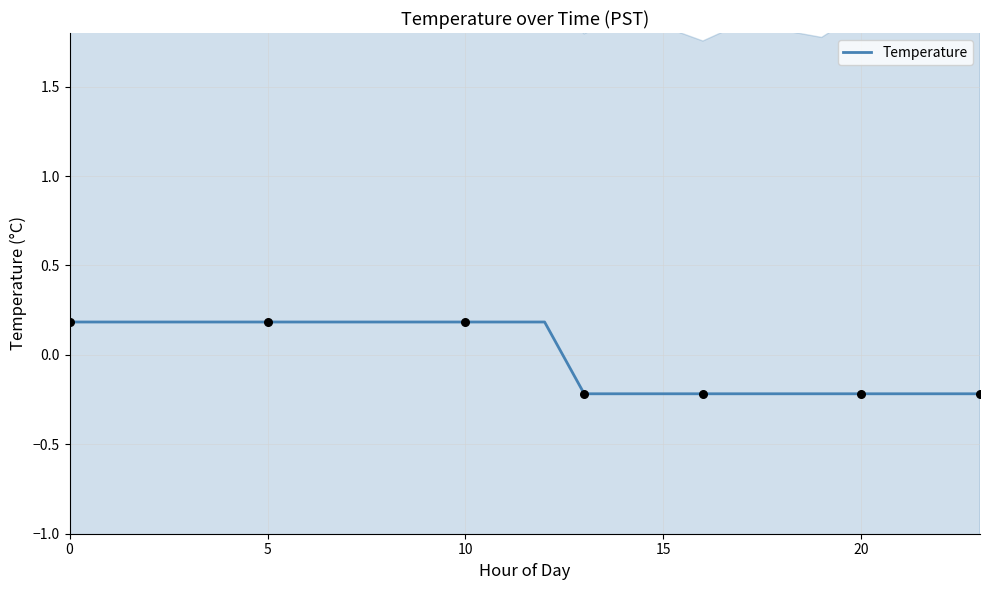

What is the change in value from 5 to 21?

-0.4